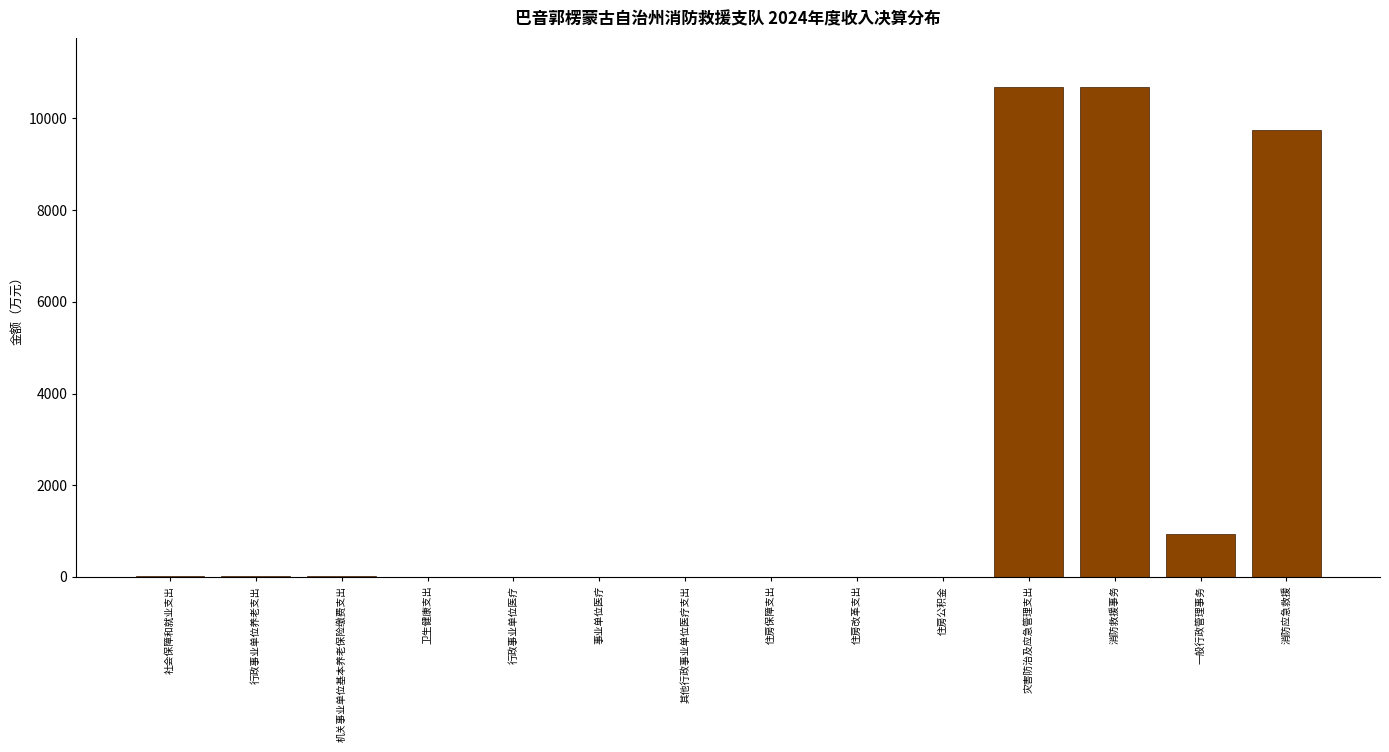

True or false: the data shows 18451.8 at 消防救援事务.

False